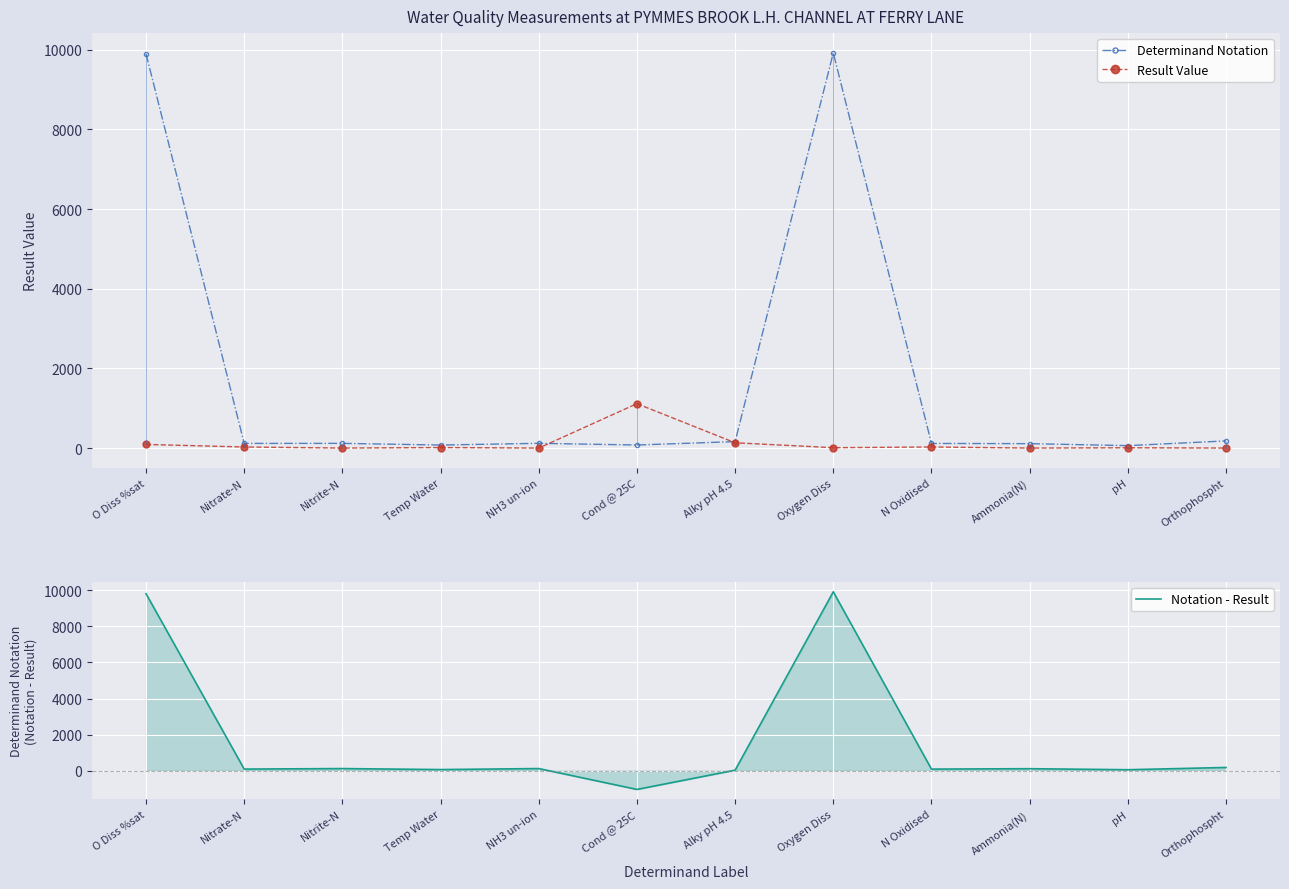

True or false: Determinand Notation and Notation - Result cross at least once.

False